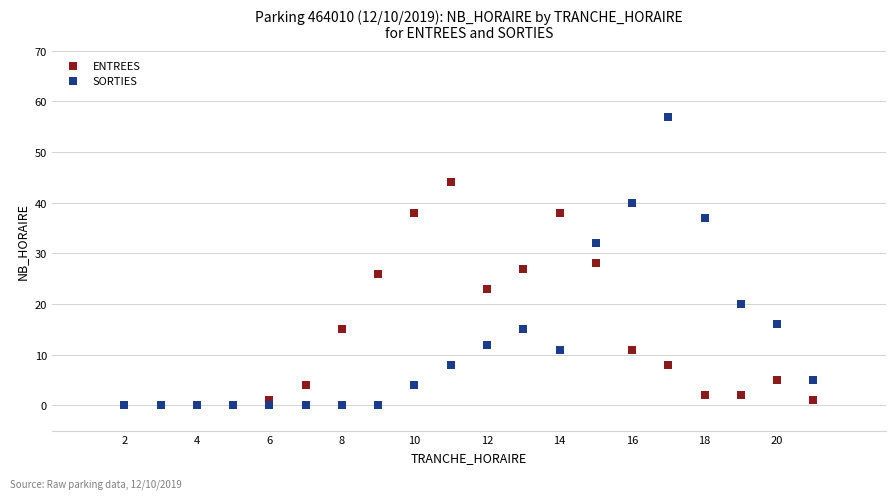

In the ENTREES series, what Y value is closest to 22?

23